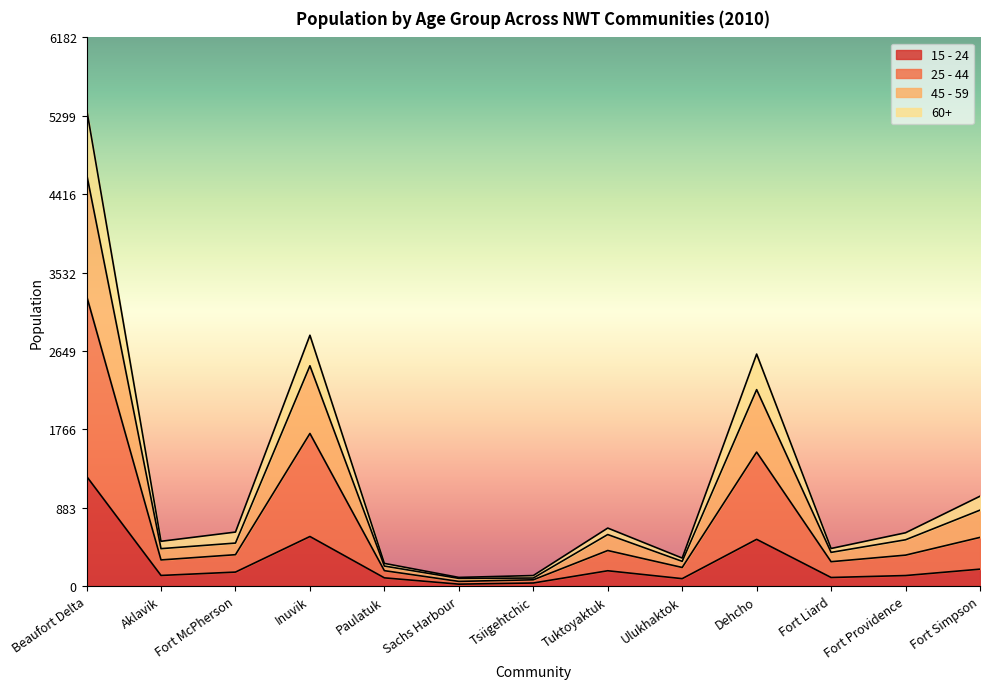

The value of 15 - 24 at Tuktoyaktuk is 52. True or false?

False